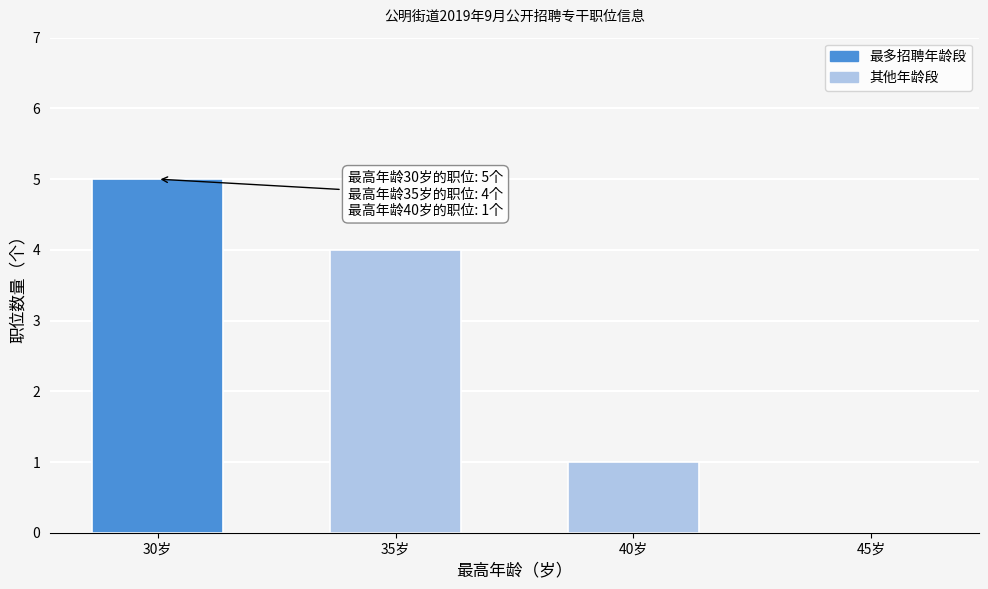

Reading right to left, extract all data points from this chart.

45岁=0	40岁=1	35岁=4	30岁=5